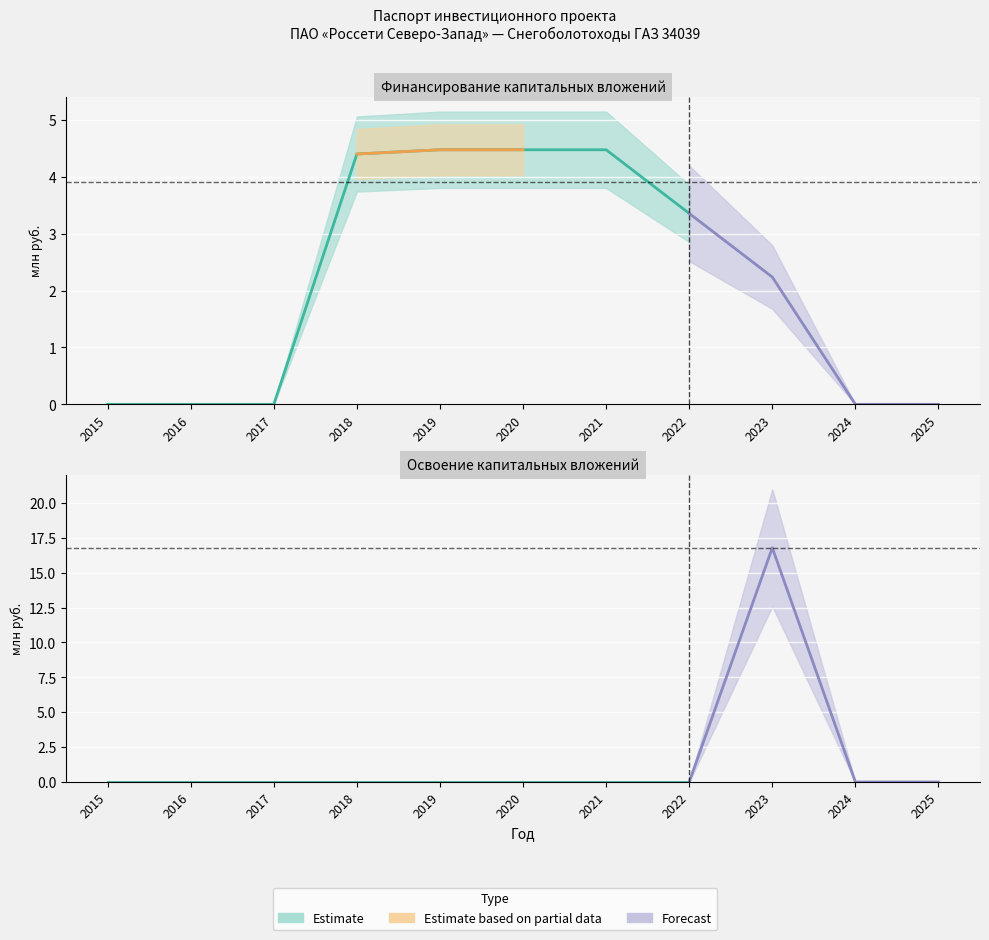

Between 2017 and 2020, which series saw the biggest shift?

Финансирование (факт)